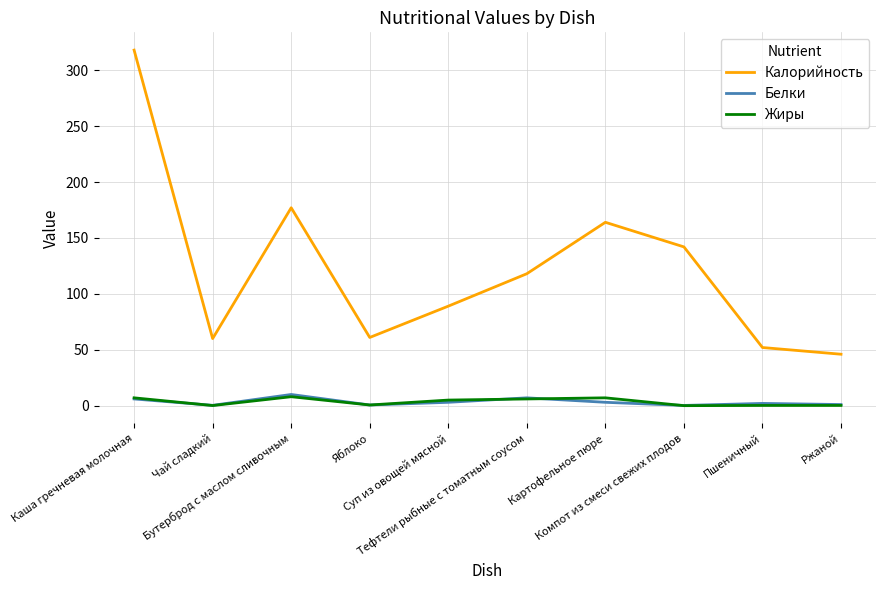

The Калорийность series shows 81.7 at Компот из смеси свежих плодов. True or false?

False